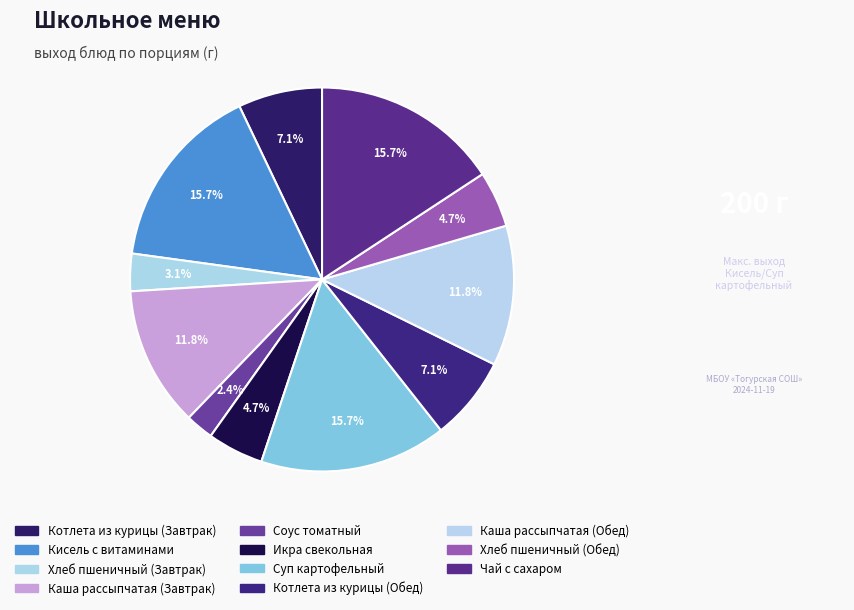

What is the smallest slice in the pie chart?

Соус томатный